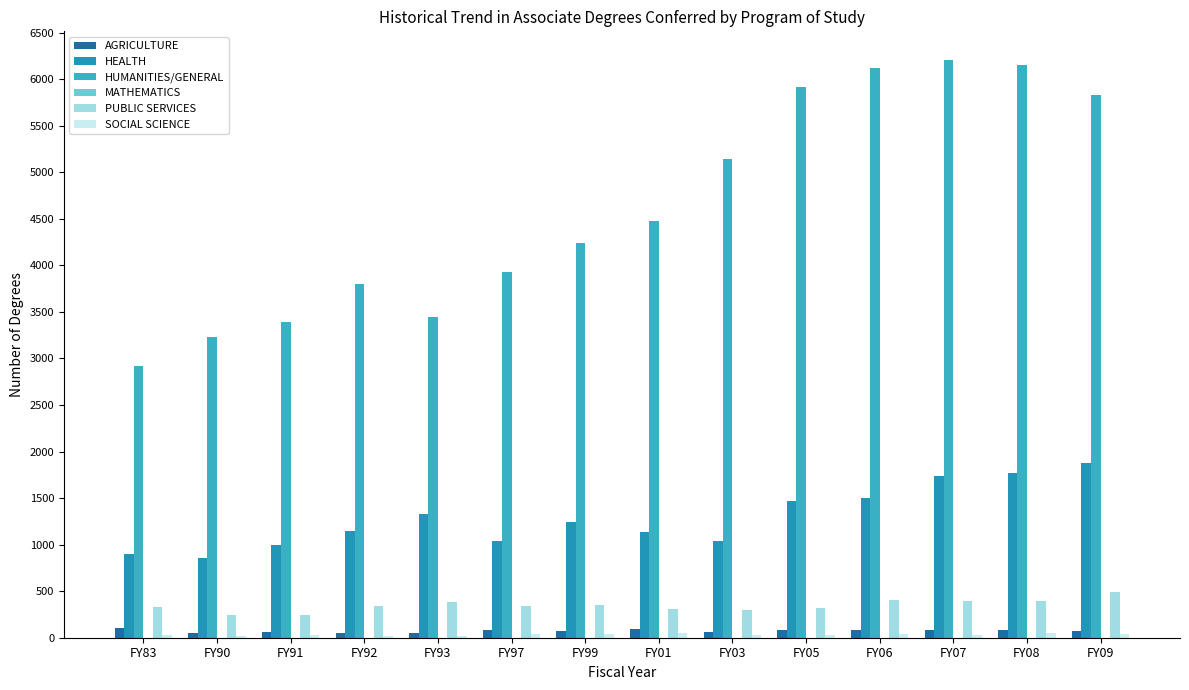

How many groups of bars are there?

14